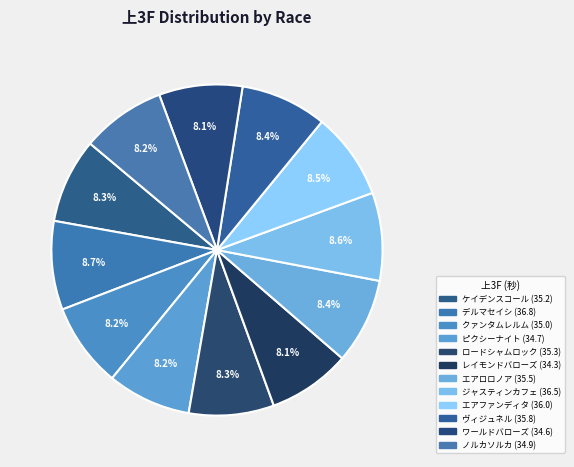

How many segments does this pie chart have?

12